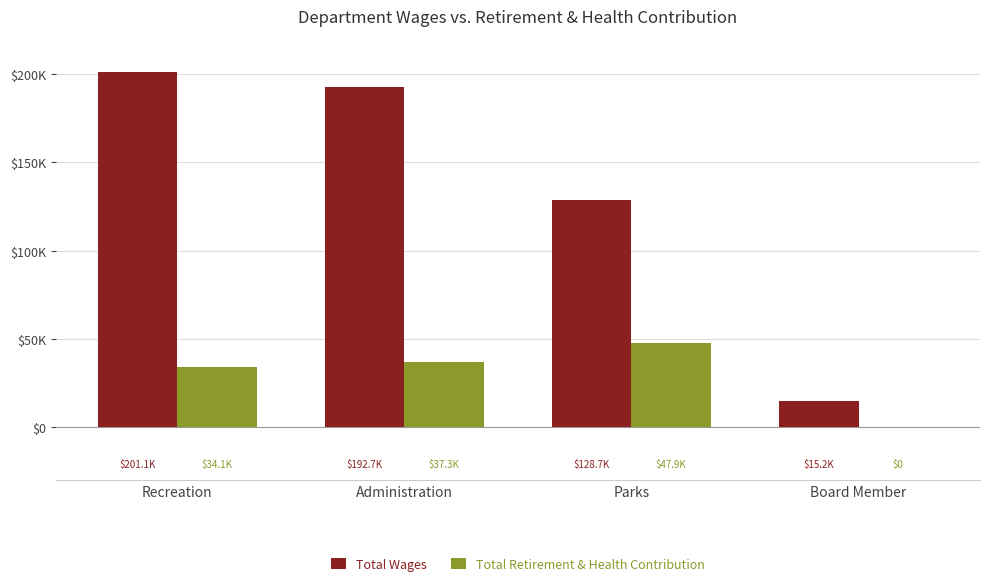

List the series in order of their overall mean, lowest first.

Total Retirement & Health Contribution, Total Wages